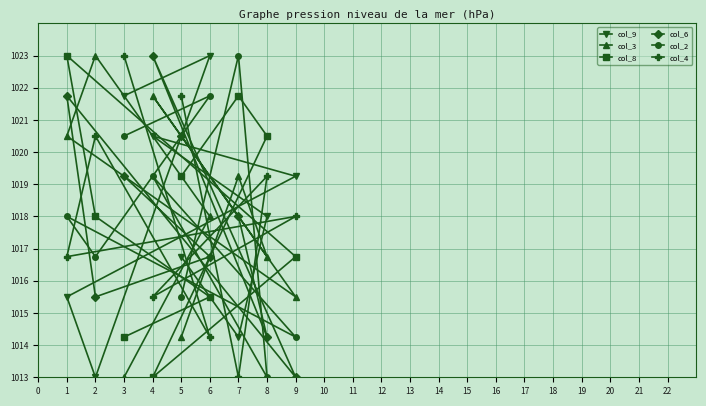

How many values in the col_9 series are below 1018?

4